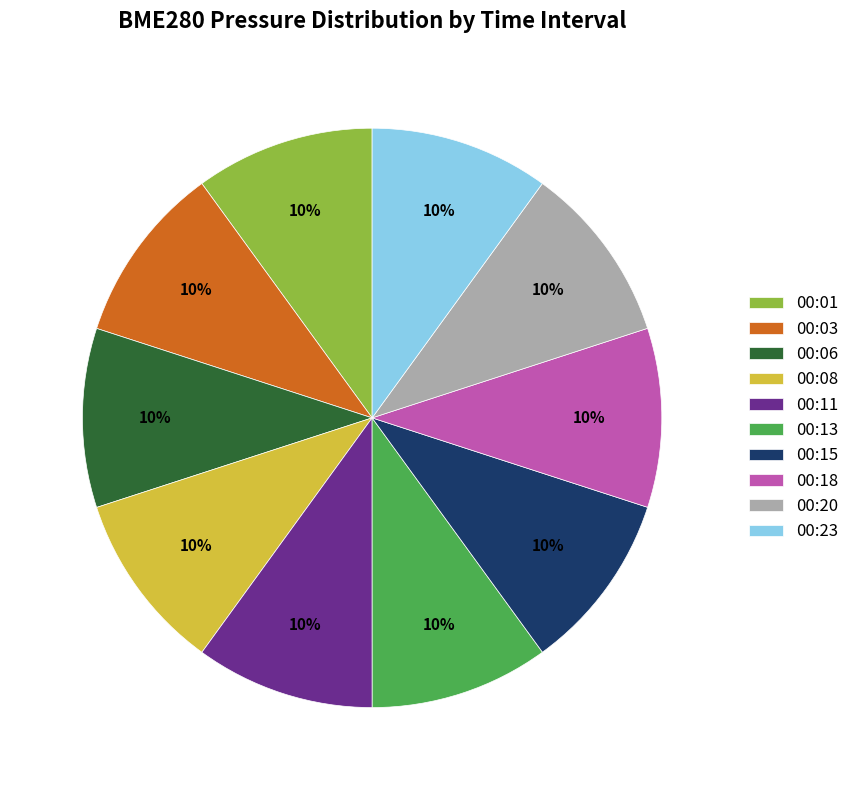

To the nearest percent, what portion does 00:15 represent?

10%